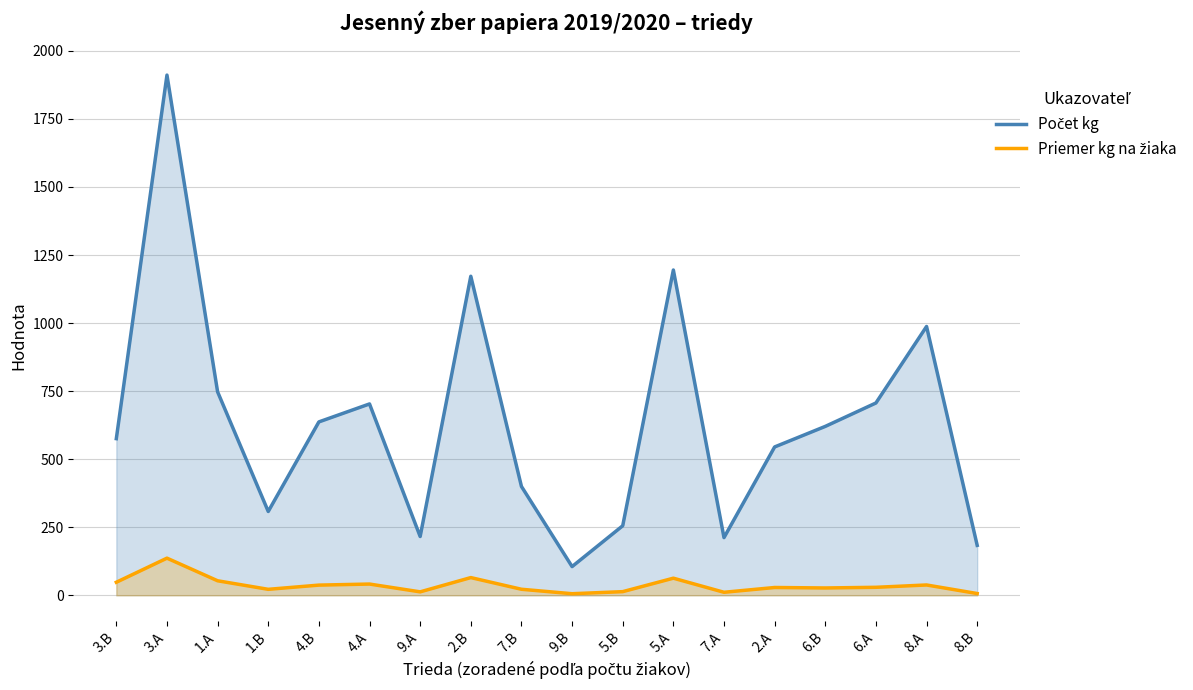

In Počet kg, how many points are higher than both neighbors (excluding endpoints)?

5